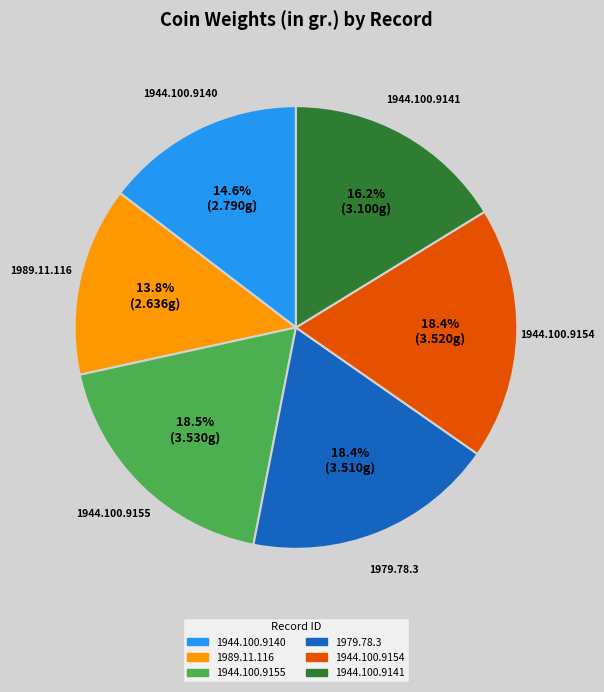

To the nearest percent, what is the combined percentage of 1944.100.9154 and 1979.78.3?

37%